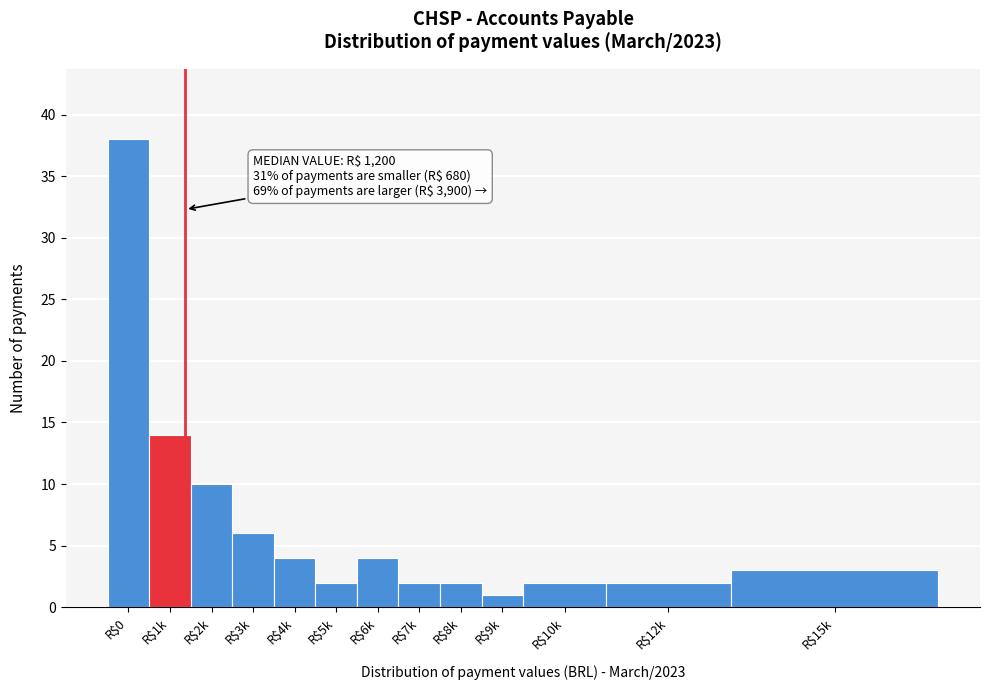

Reading left to right, list all the values displayed in this chart.

38	14	10	6	4	2	4	2	2	1	2	2	3